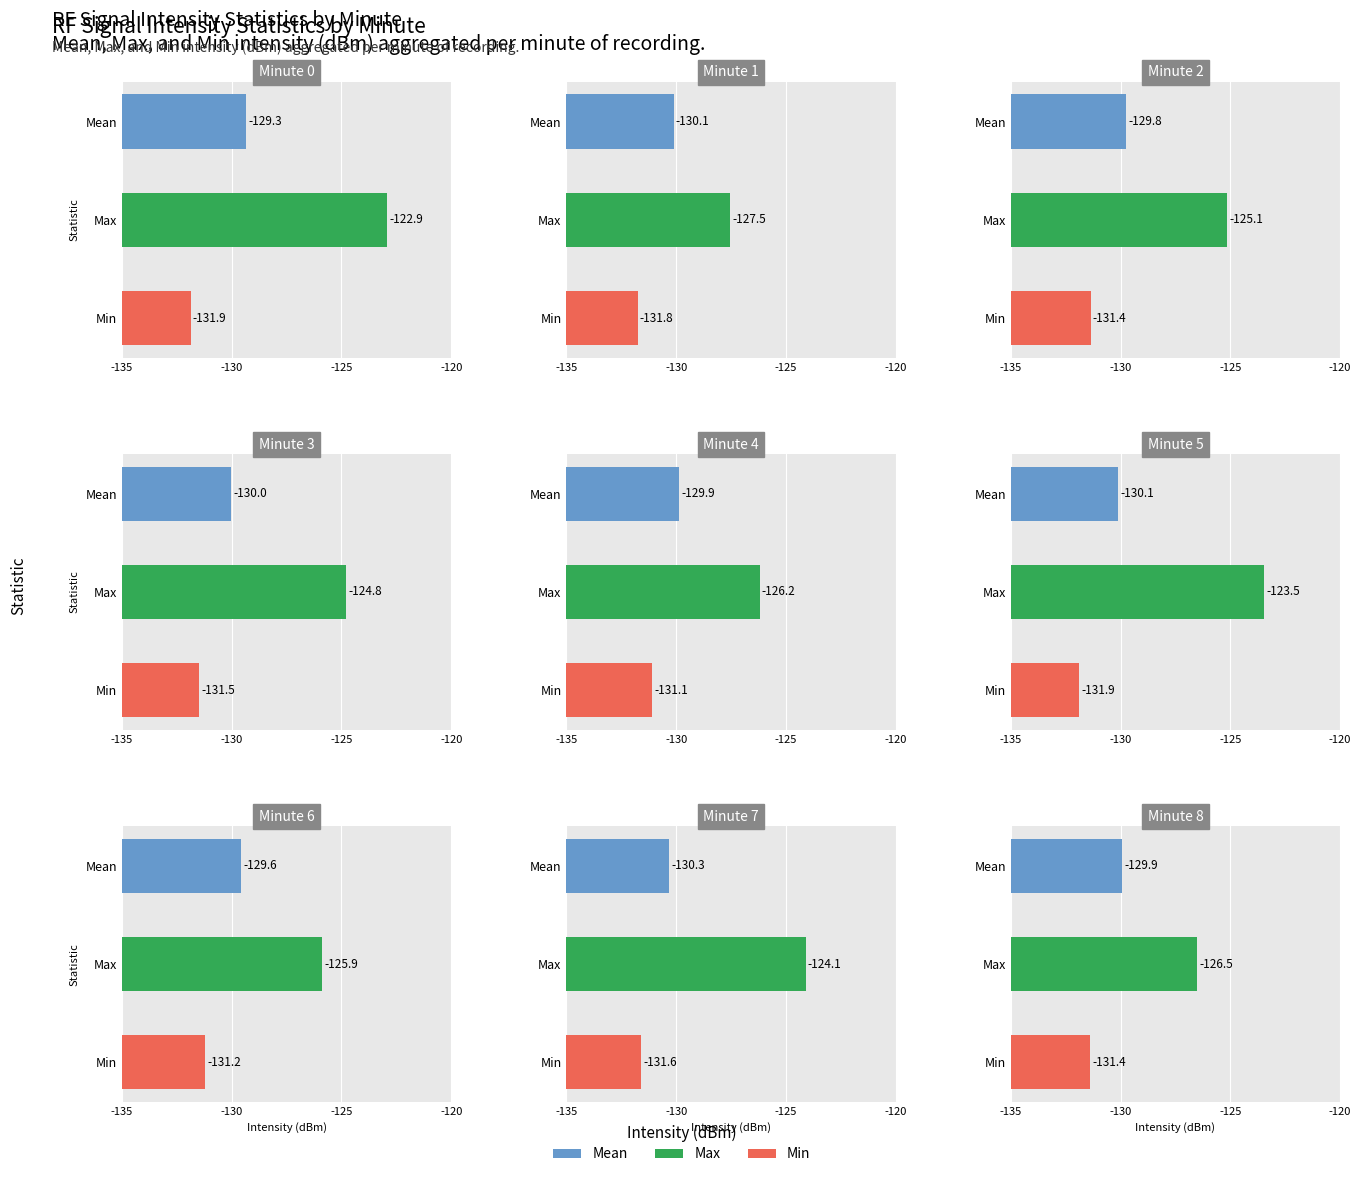

True or false: Min Intensity (dBm) has a value of -184.4 at 8.

False